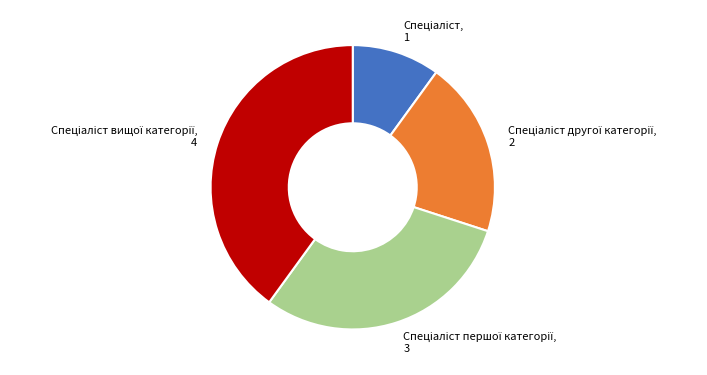

Is there any slice that represents more than half of the pie?

No